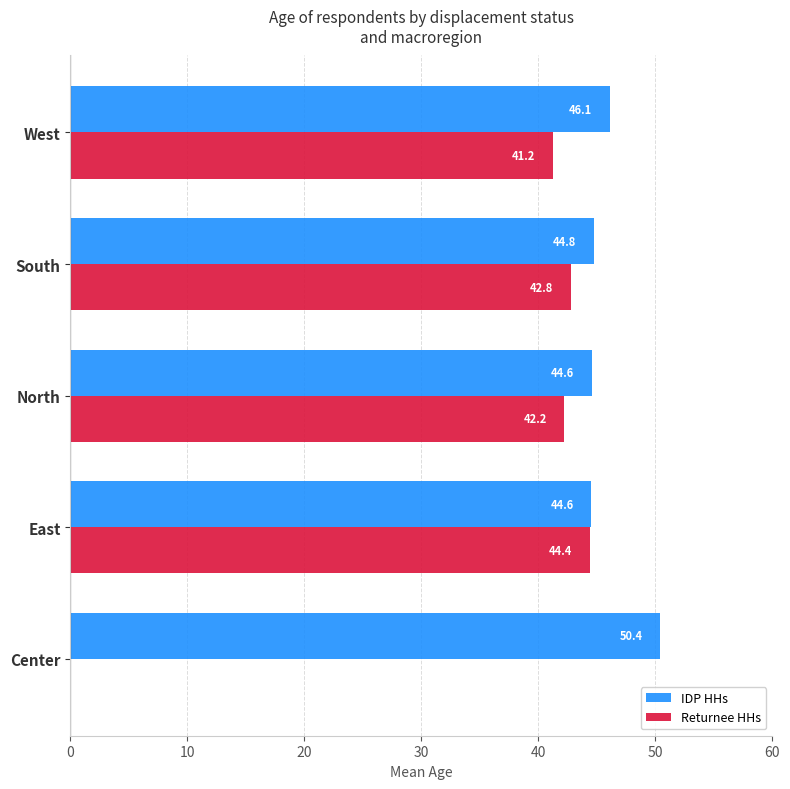

At which label does IDP HHs reach its peak?

Center